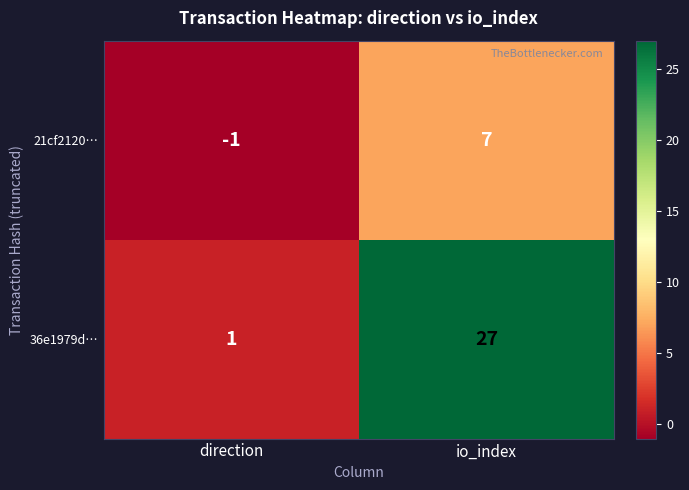

Rank the series by their maximum value, from lowest to highest.

21cf2120…, 36e1979d…